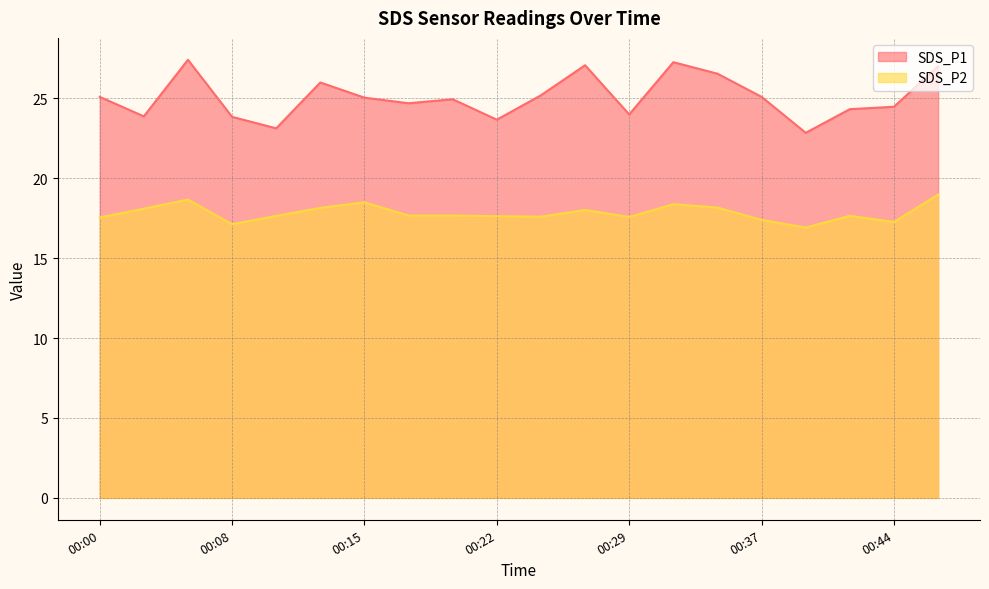

True or false: SDS_P1 and SDS_P2 intersect in this chart.

False